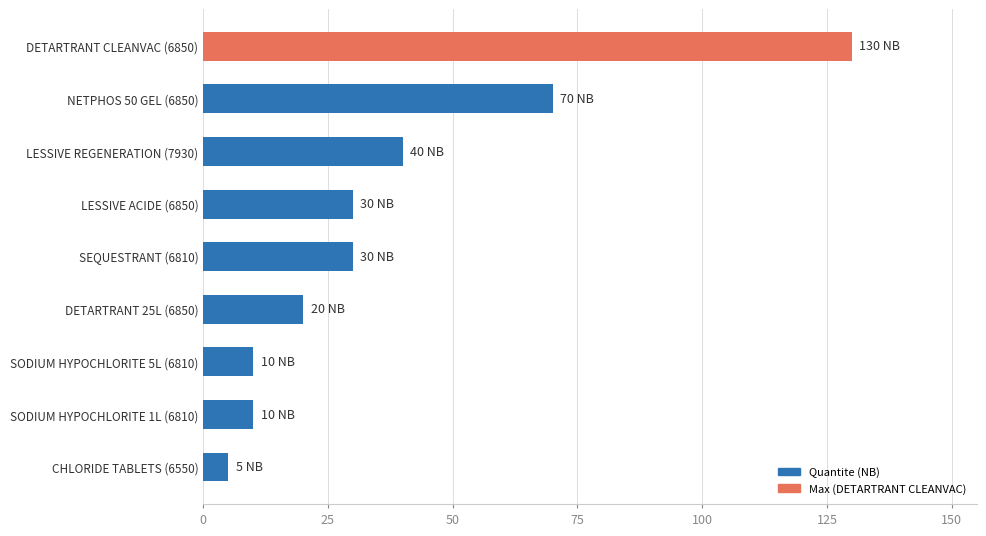

Which category has the highest value across all series?

DETARTRANT CLEANVAC (6850)